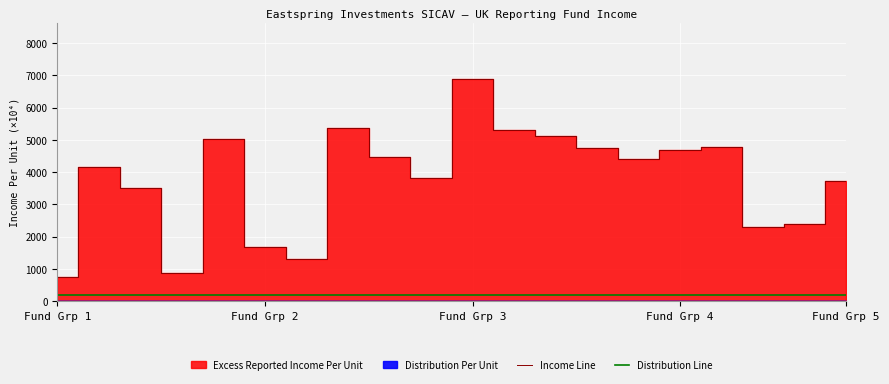

True or false: Income Line has a value of 7342.3 at 7.

False